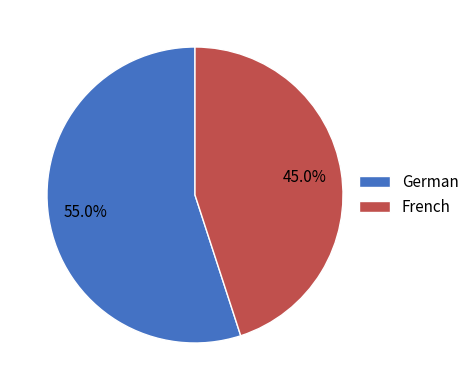

How many slices are in this pie chart?

2